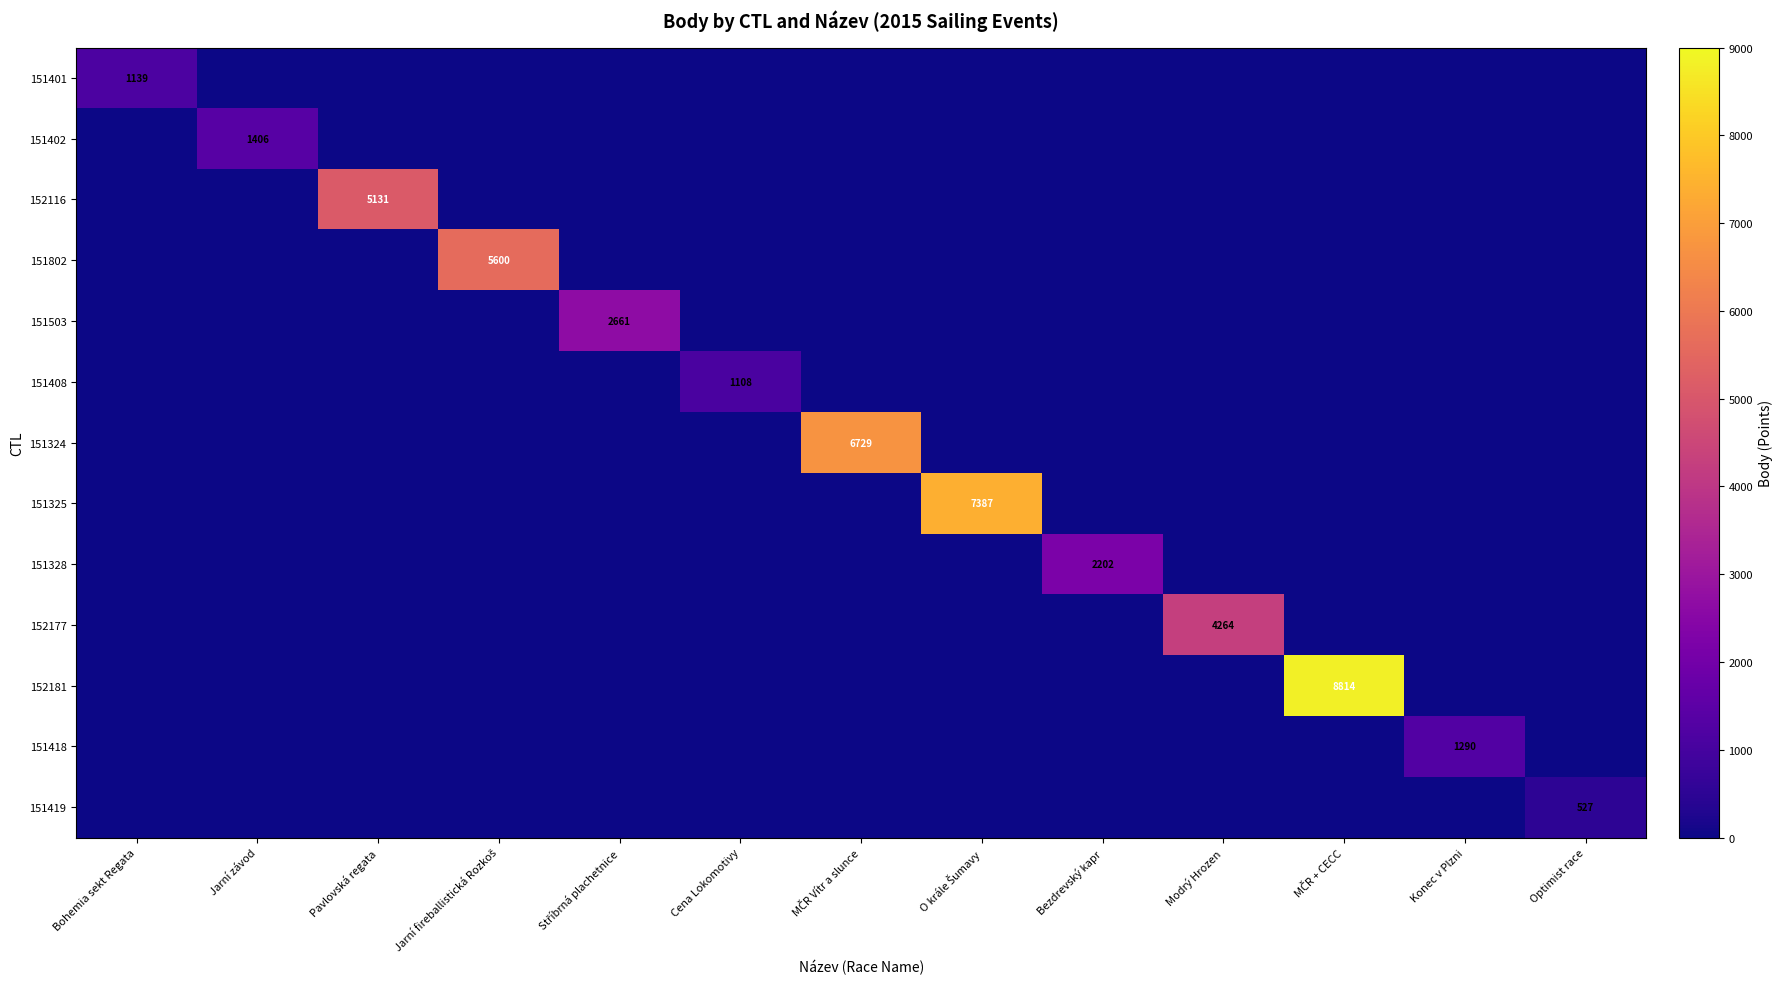

At which label does 151328 reach its peak?

Bezdrevský kapr